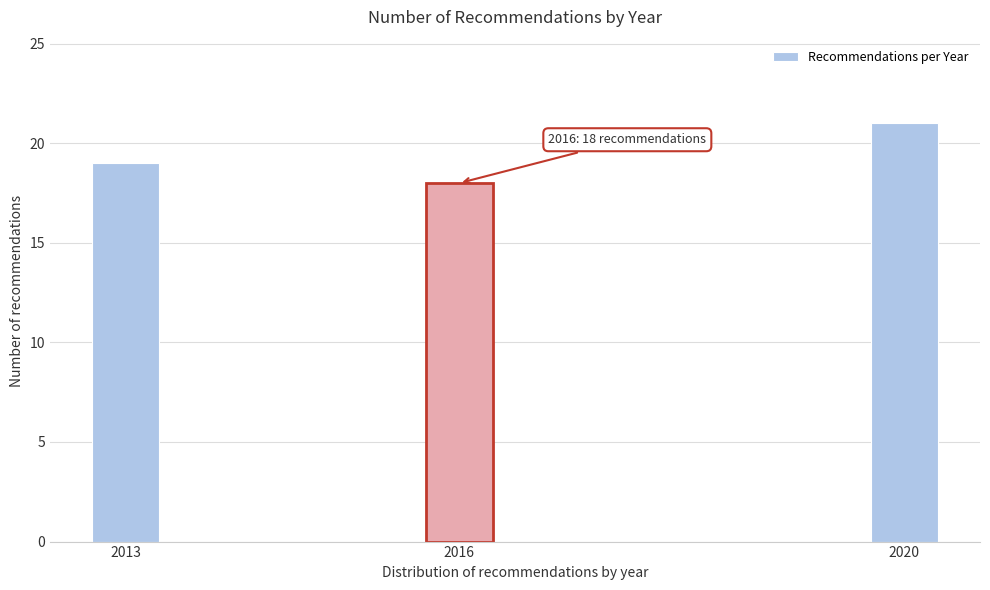

Reading left to right, extract all data points from this chart.

2013=19	2016=18	2020=21